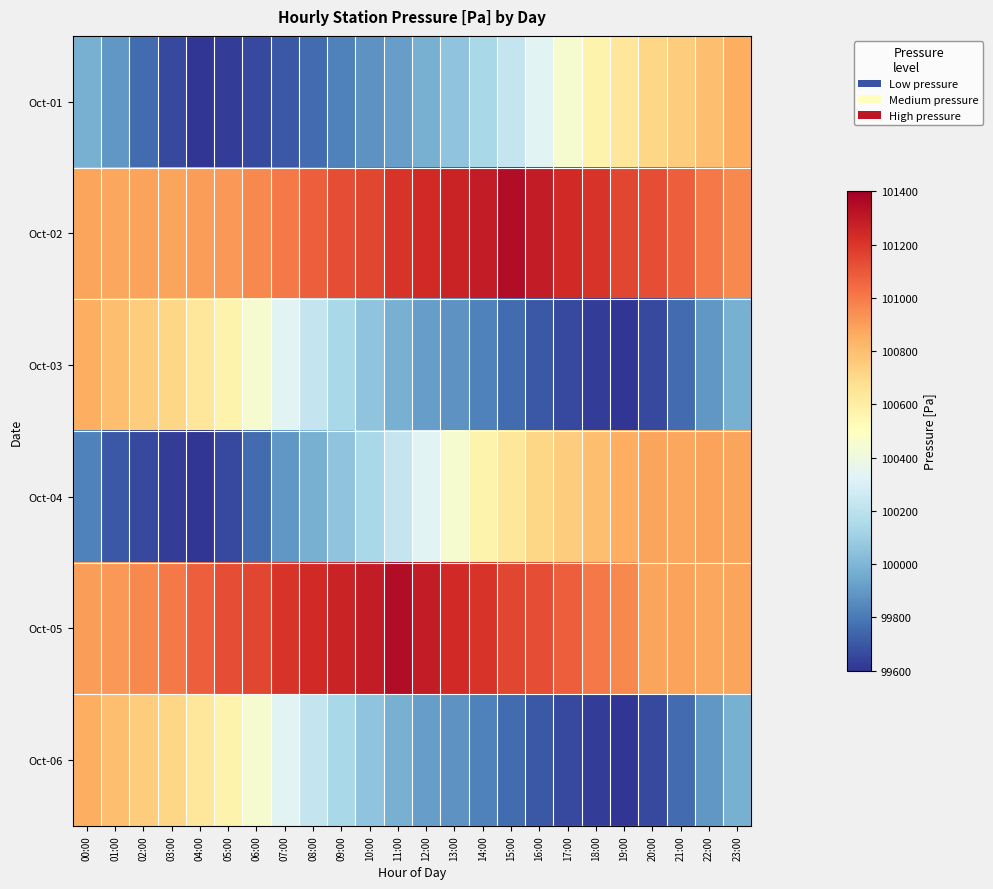

Reading right to left, what are all the values shown in this chart?

Oct-01: 23:00=100855	22:00=100802	21:00=100750	20:00=100716	19:00=100640	18:00=100568	17:00=100445	16:00=100333	15:00=100230	14:00=100140	13:00=100055	12:00=99975	11:00=99915	10:00=99877	09:00=99820	08:00=99756	07:00=99705	06:00=99657	05:00=99622	04:00=99607	03:00=99662	02:00=99756	01:00=99893	00:00=99975
Oct-02: 23:00=100960	22:00=101003	21:00=101080	20:00=101127	19:00=101152	18:00=101205	17:00=101240	16:00=101292	15:00=101348	14:00=101292	13:00=101264	12:00=101240	11:00=101205	10:00=101152	09:00=101127	08:00=101080	07:00=101003	06:00=100960	05:00=100920	04:00=100903	03:00=100885	02:00=100890	01:00=100873	00:00=100880
Oct-03: 23:00=99975	22:00=99893	21:00=99756	20:00=99662	19:00=99607	18:00=99622	17:00=99657	16:00=99705	15:00=99756	14:00=99820	13:00=99877	12:00=99915	11:00=99975	10:00=100055	09:00=100140	08:00=100230	07:00=100333	06:00=100445	05:00=100568	04:00=100640	03:00=100716	02:00=100750	01:00=100802	00:00=100855
Oct-04: 23:00=100885	22:00=100890	21:00=100873	20:00=100880	19:00=100855	18:00=100802	17:00=100750	16:00=100716	15:00=100640	14:00=100568	13:00=100445	12:00=100333	11:00=100230	10:00=100140	09:00=100055	08:00=99975	07:00=99893	06:00=99756	05:00=99662	04:00=99607	03:00=99622	02:00=99657	01:00=99705	00:00=99820
Oct-05: 23:00=100880	22:00=100873	21:00=100890	20:00=100885	19:00=100960	18:00=101003	17:00=101080	16:00=101127	15:00=101152	14:00=101205	13:00=101240	12:00=101292	11:00=101348	10:00=101292	09:00=101264	08:00=101240	07:00=101205	06:00=101152	05:00=101127	04:00=101080	03:00=101003	02:00=100960	01:00=100920	00:00=100903
Oct-06: 23:00=99975	22:00=99893	21:00=99756	20:00=99662	19:00=99607	18:00=99622	17:00=99657	16:00=99705	15:00=99756	14:00=99820	13:00=99877	12:00=99915	11:00=99975	10:00=100055	09:00=100140	08:00=100230	07:00=100333	06:00=100445	05:00=100568	04:00=100640	03:00=100716	02:00=100750	01:00=100802	00:00=100855